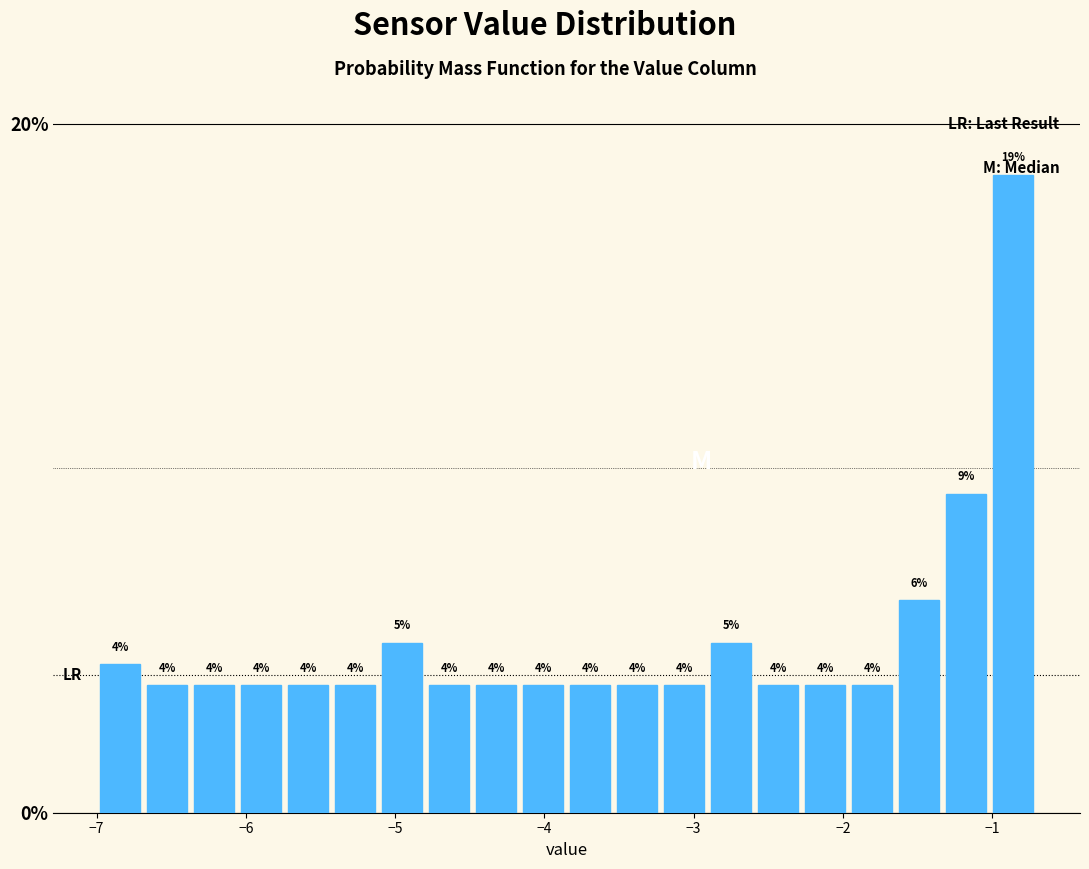

Read against the x-axis, roughly where is the centre of the tallest bar?

-0.9